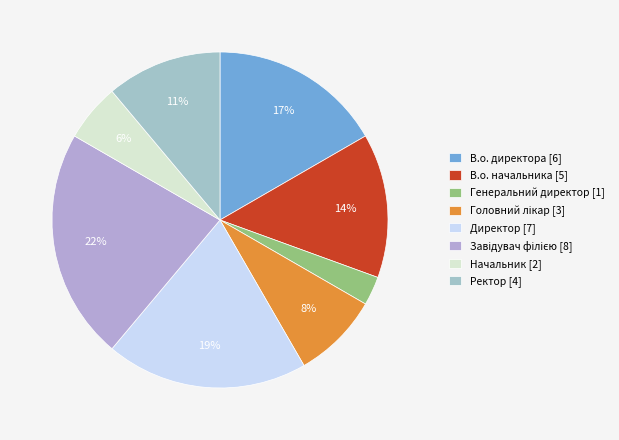

How many segments does this pie chart have?

8